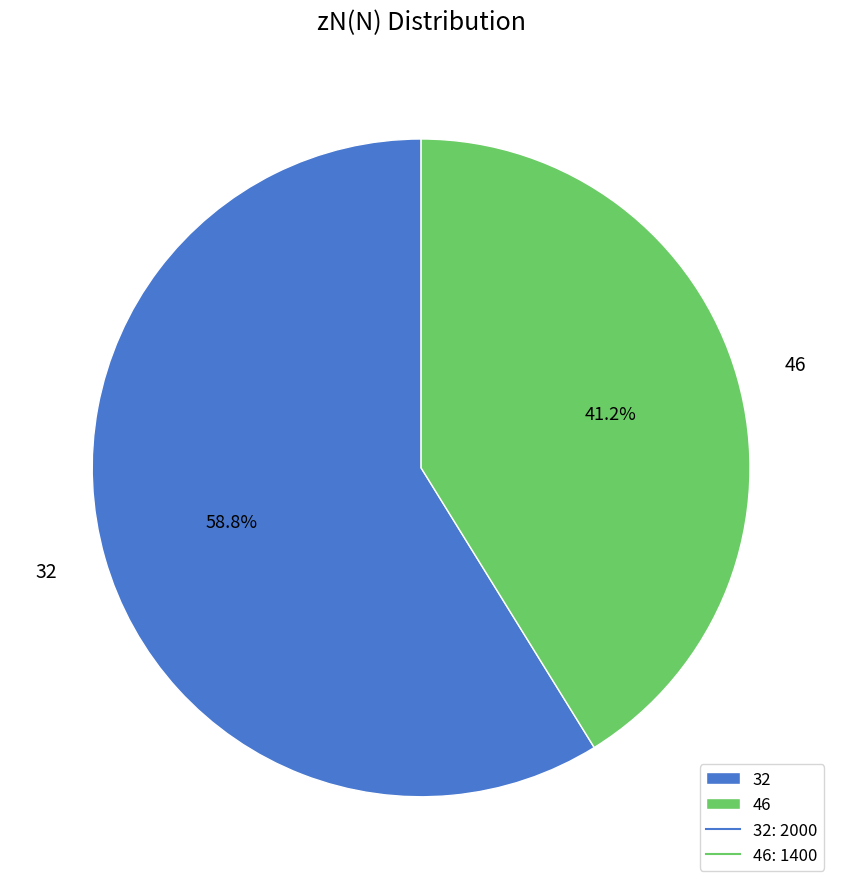

Between 32 and 46, which is larger?

32